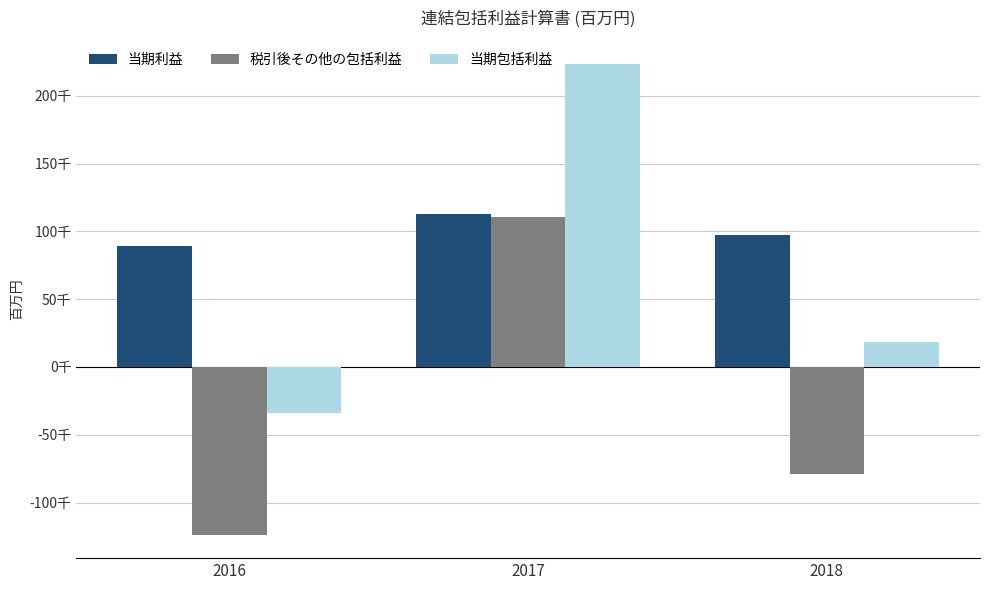

At which label does 税引後その他の包括利益 first exceed -78735?

2017